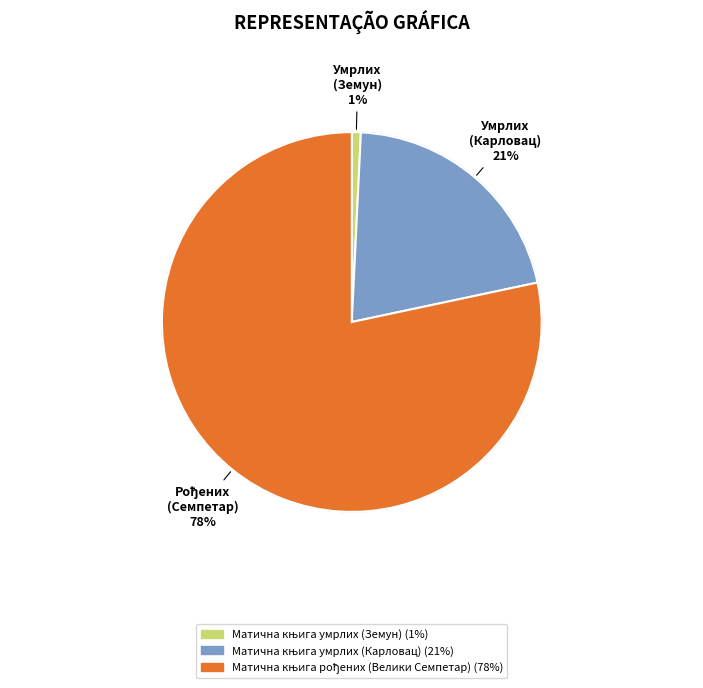

Is Матична књига рођених (Велики Семпетар) the majority of the pie?

Yes